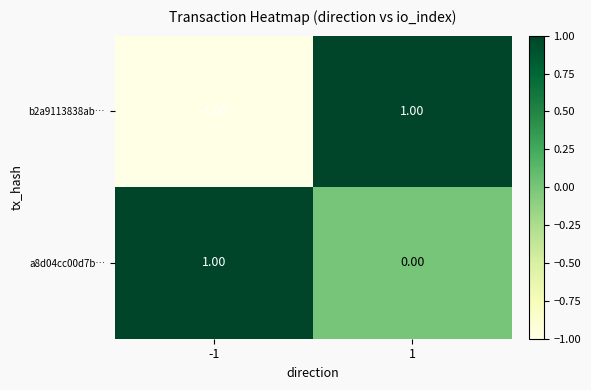

Which category has the lowest value across all series?

-1